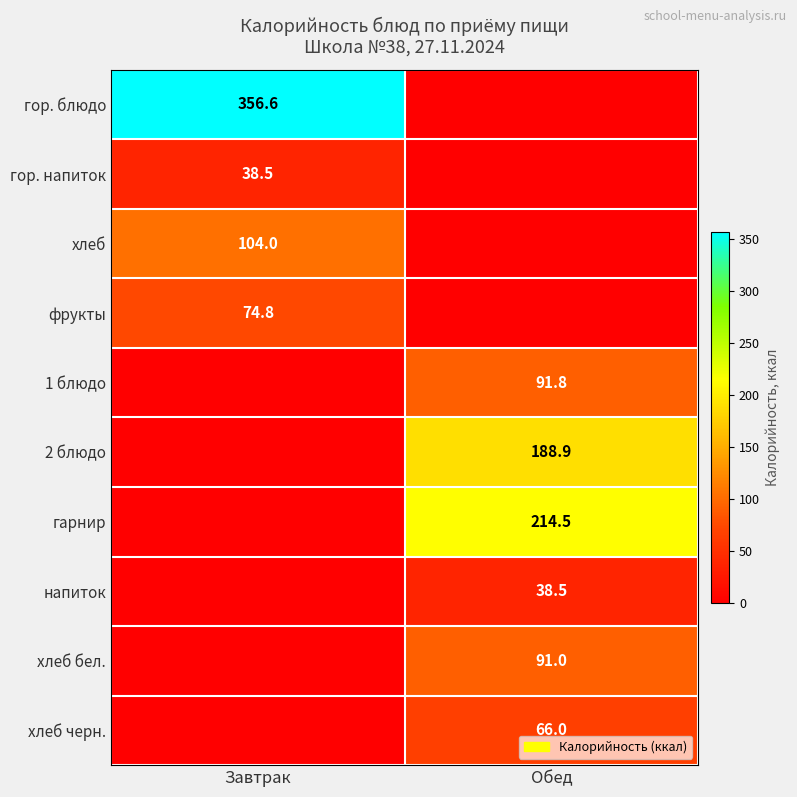

True or false: 2 блюдо has a value of 70.2 at Обед.

False